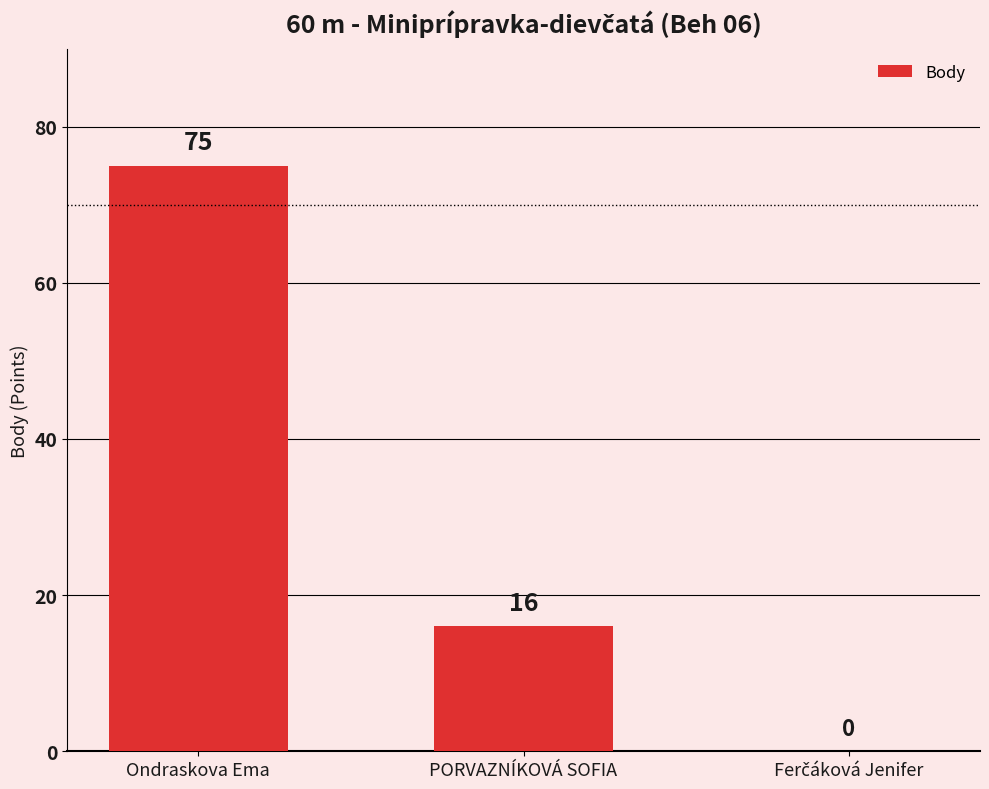

Is it true that the value at Ondraskova Ema is 75?

True